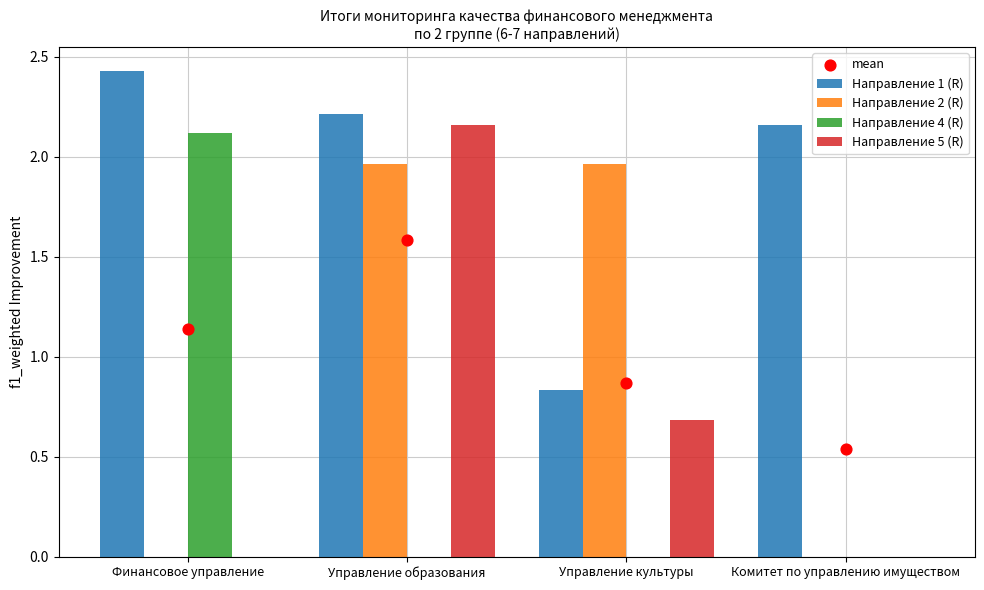

What are all the series names shown in the legend?

Направление 1 (R), Направление 2 (R), Направление 4 (R), Направление 5 (R), mean